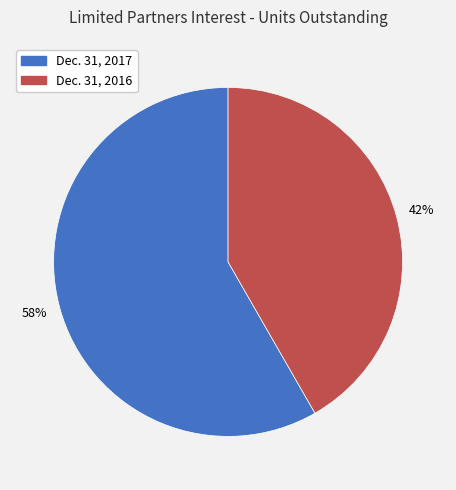

Which category has the smallest portion of the pie?

Dec. 31, 2016